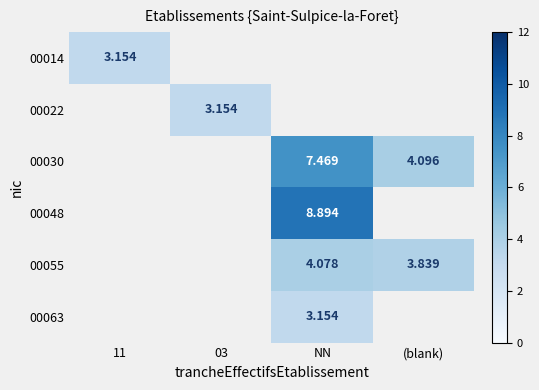

Where does the 00055 series first go above 3?

NN